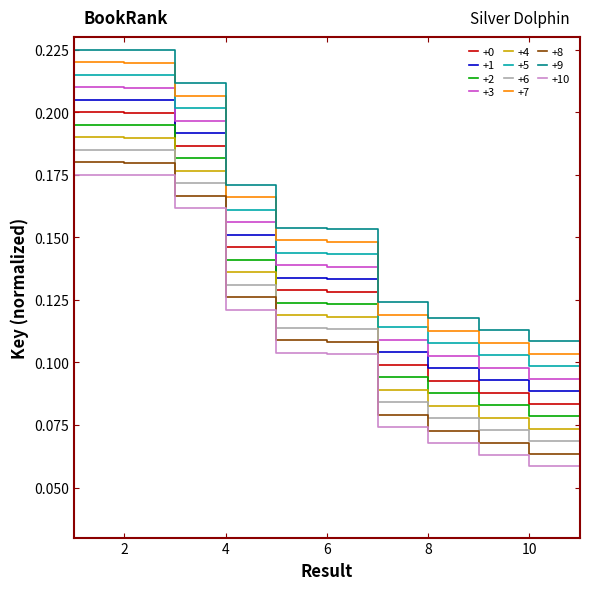

True or false: +0 and +4 intersect in this chart.

False